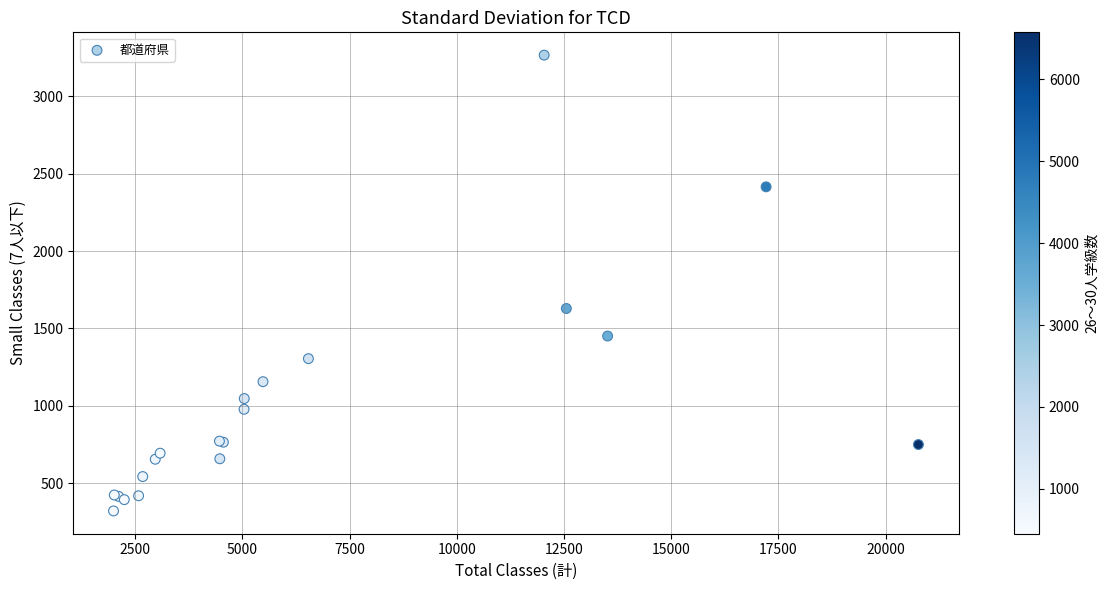

What Y value in the scatter plot is closest to 1793?

1629